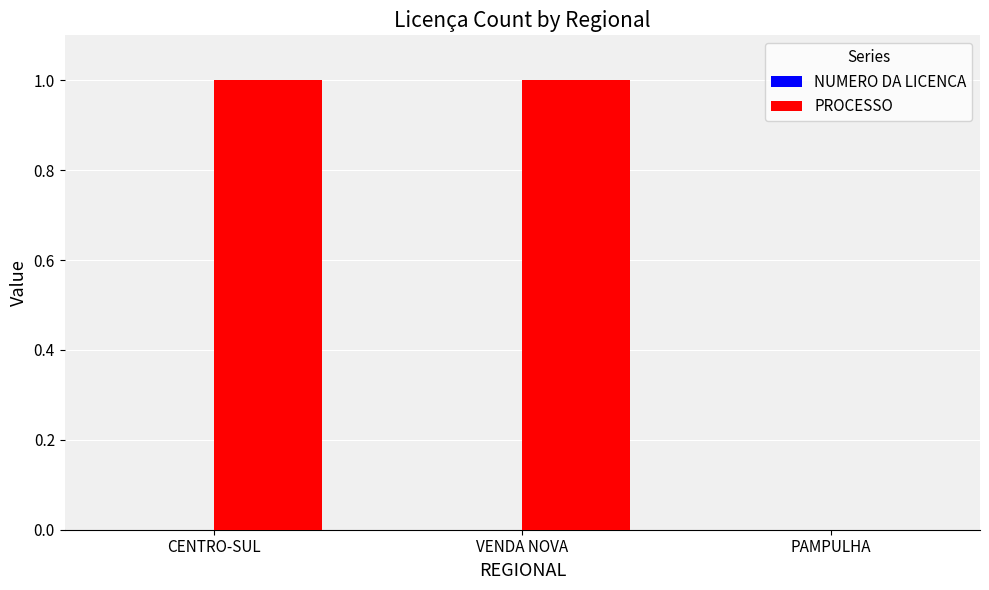

How many groups of bars are there?

3